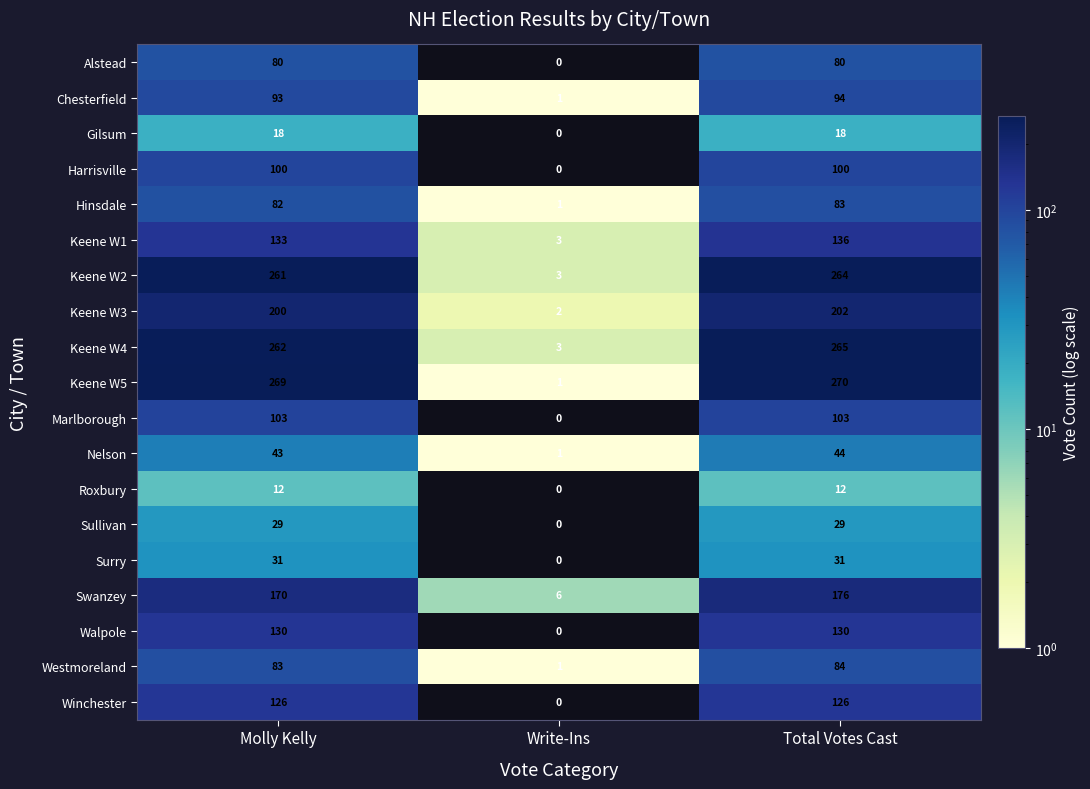

What is the maximum value shown in the chart?

270